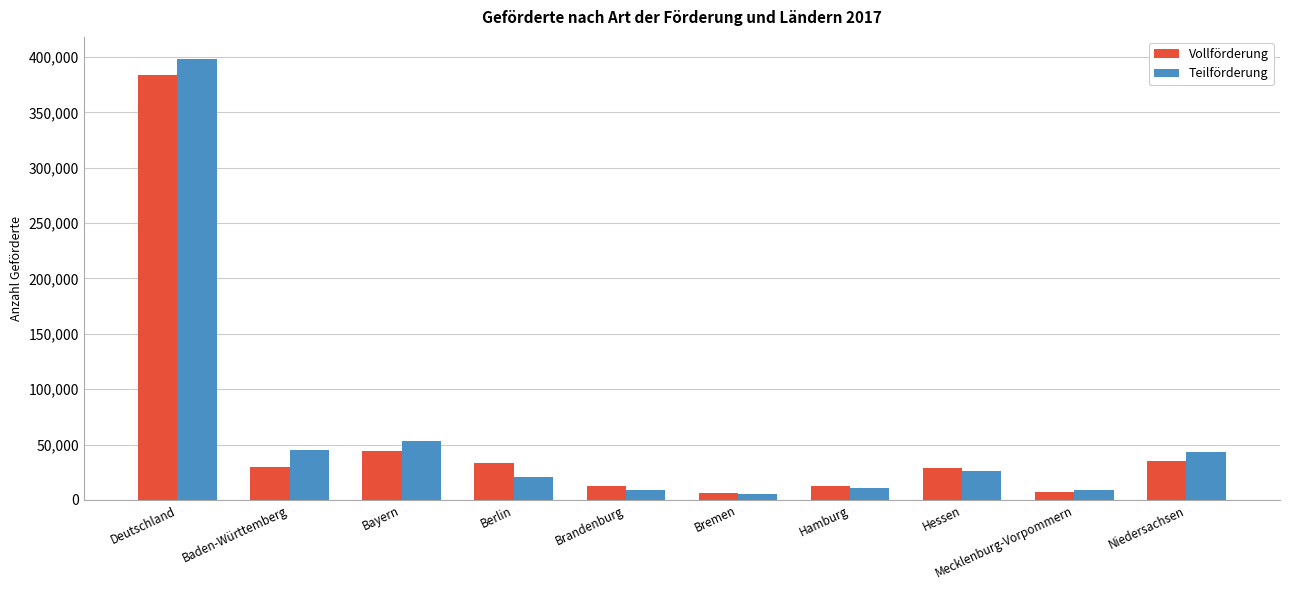

Which series has the largest range (max minus min)?

Teilförderung